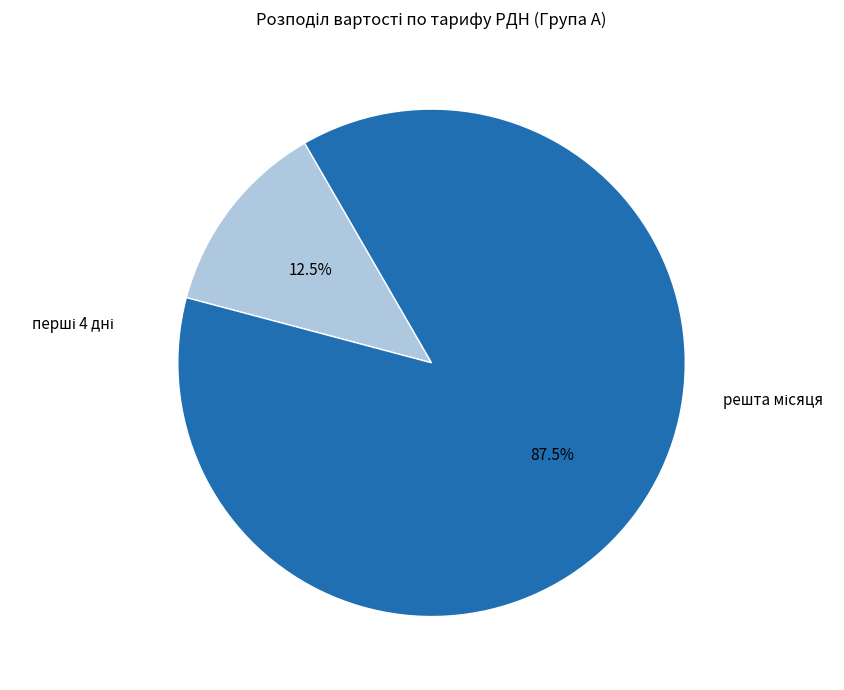

Does any single category account for the majority?

Yes